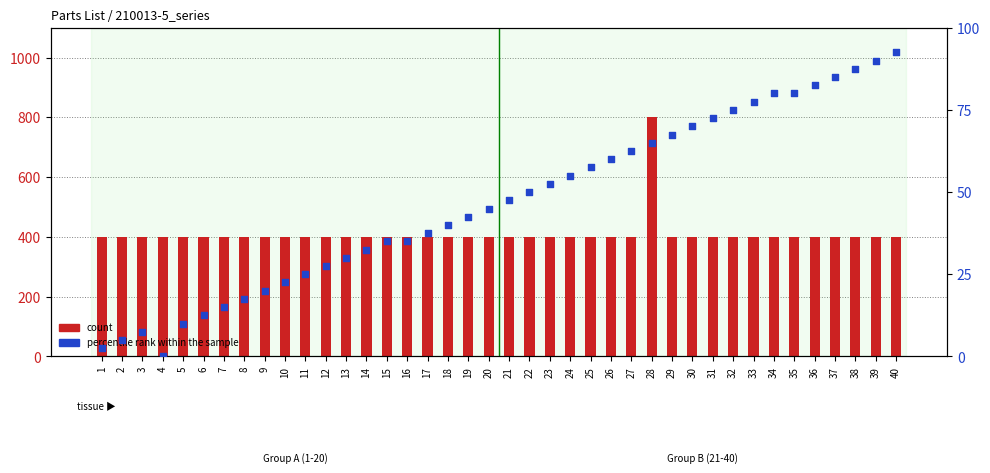

At which category is the sum across all series the highest?

28